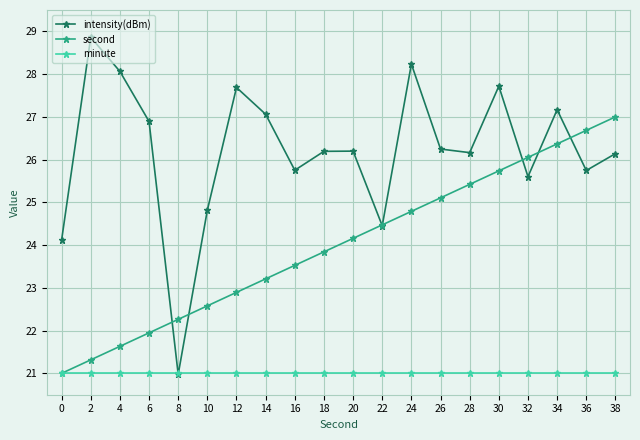

The second series shows 9.9 at 14. True or false?

False